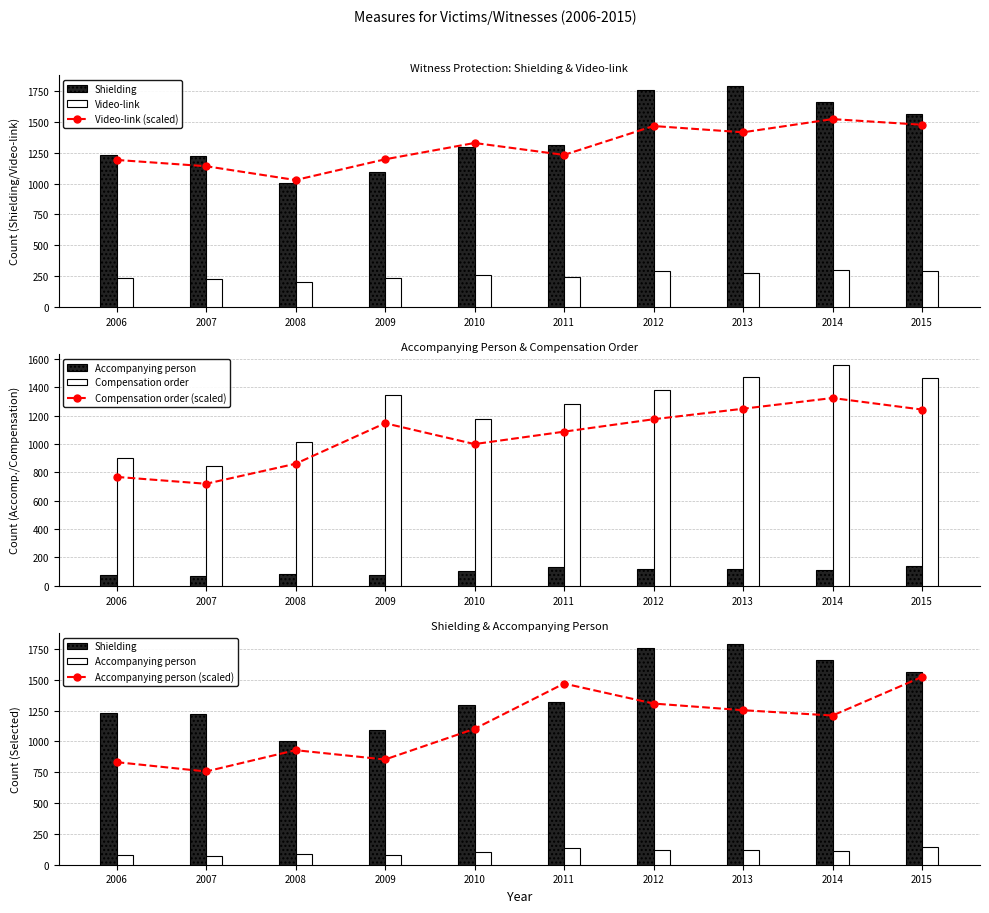

Between 2011 and 2007, which is larger?

2011